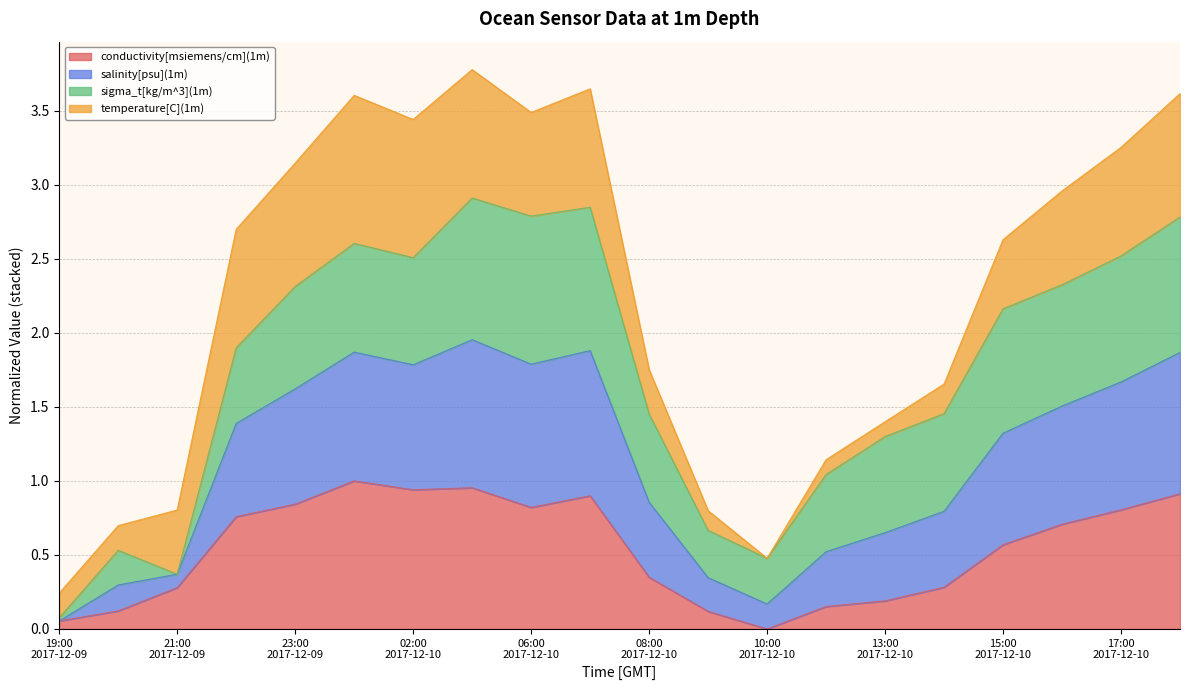

In salinity[psu](1m), how many points are lower than both neighbors (excluding endpoints)?

4